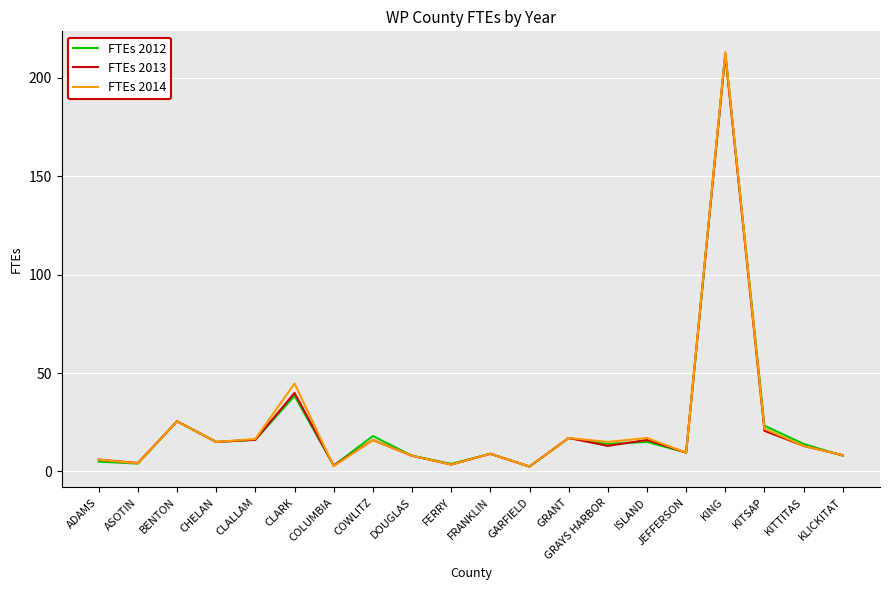

What is the total value across all series at FERRY?

10.8